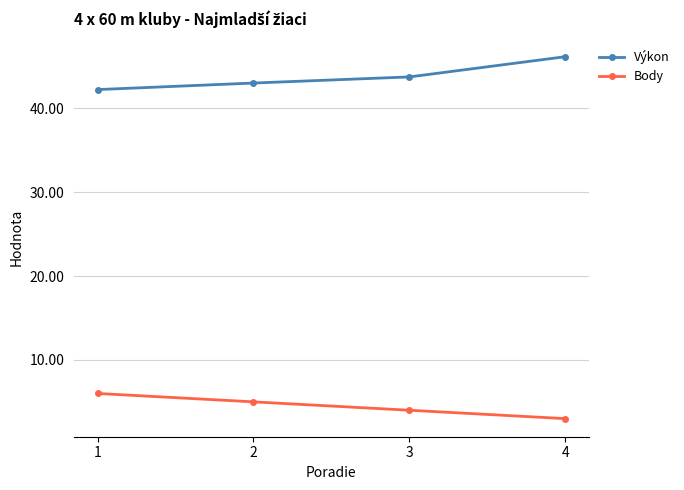

True or false: Body has more than 1 points higher than both neighbors.

False